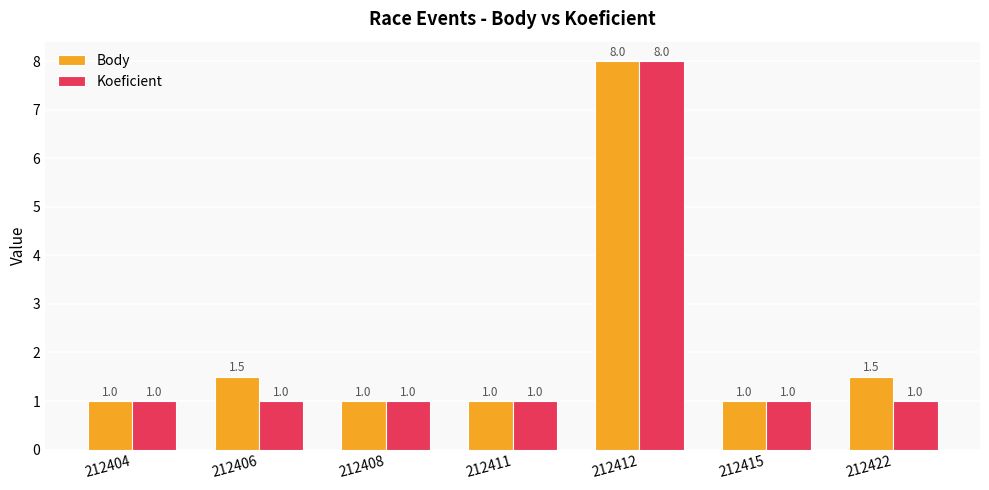

Reading left to right, list all the values displayed in this chart.

Body: 212404=1.0	212406=1.5	212408=1.0	212411=1.0	212412=8.0	212415=1.0	212422=1.5
Koeficient: 212404=1.0	212406=1.0	212408=1.0	212411=1.0	212412=8.0	212415=1.0	212422=1.0